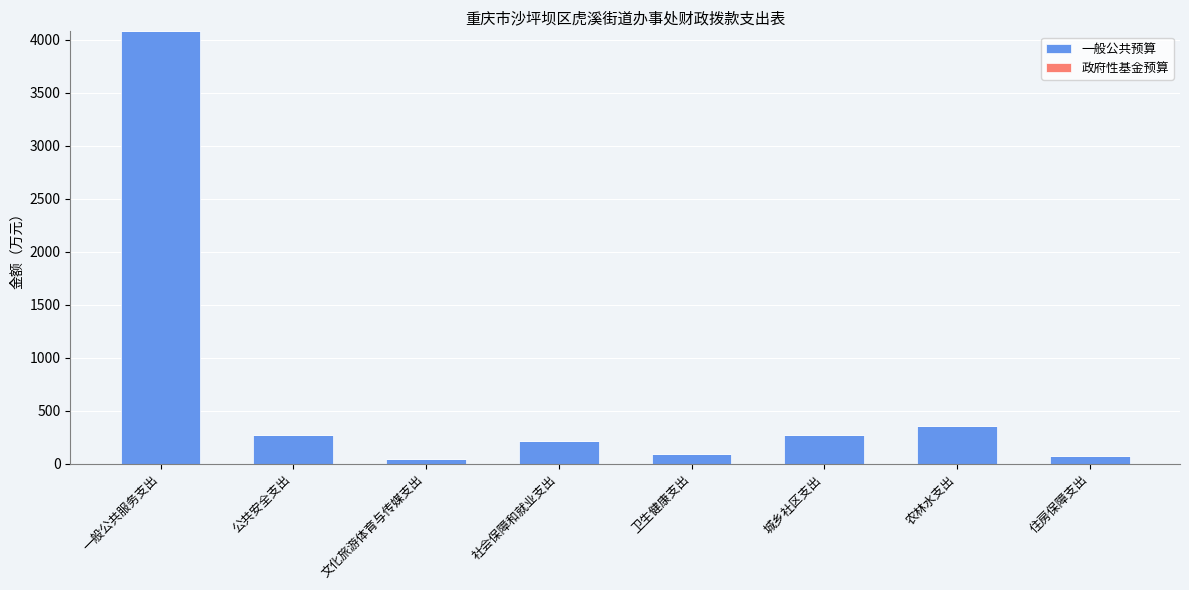

What is the label of the 2nd bar from the left?

公共安全支出